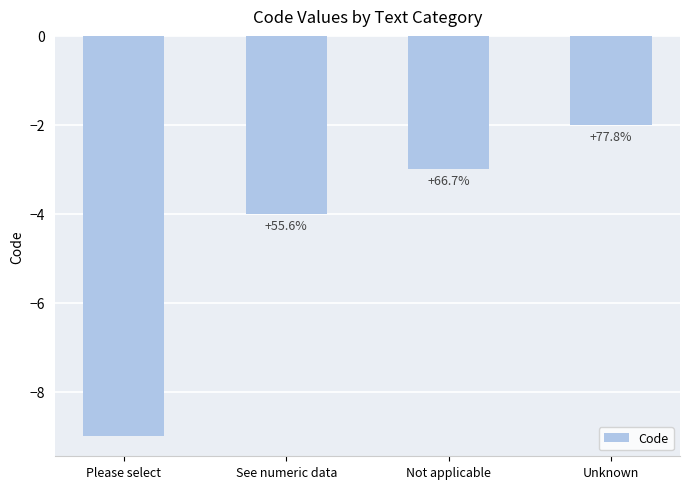

Are the bars horizontal?

No